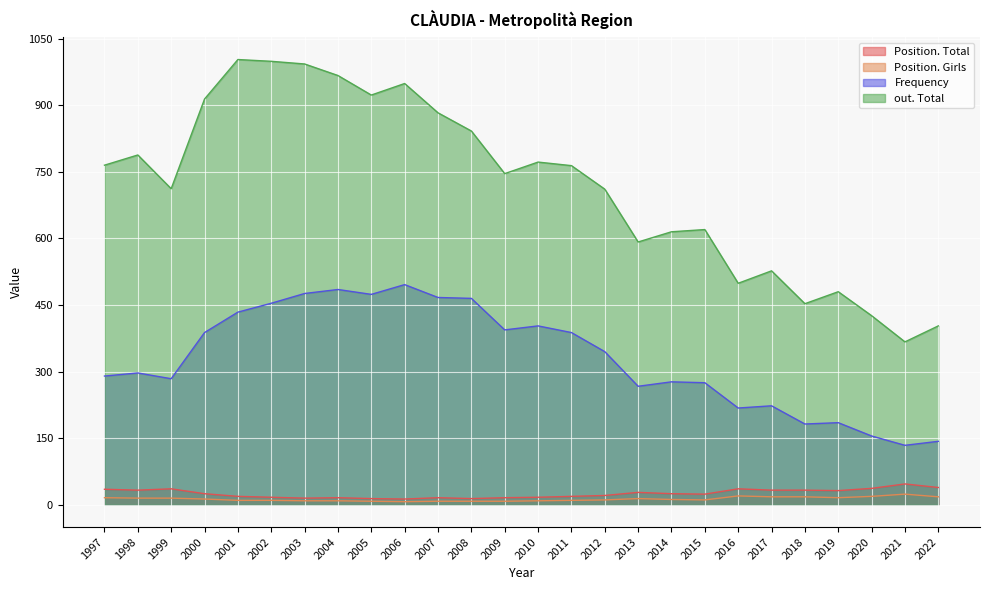

Between 2018 and 2017, which is larger?

2018